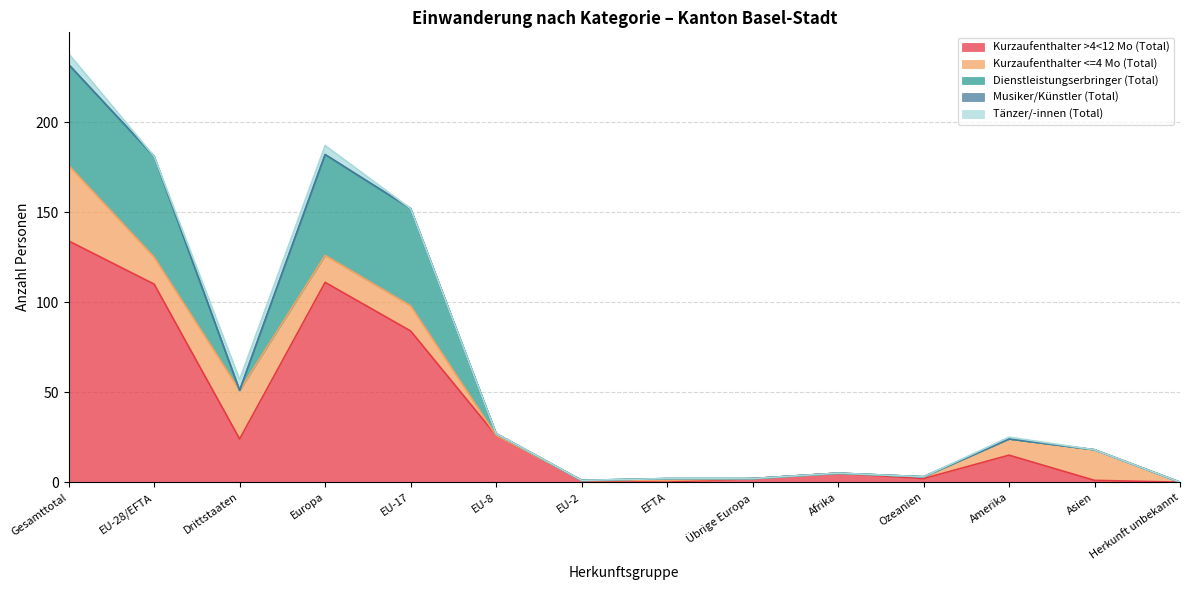

What is the value of the Kurzaufenthalter <=4 Mo (Total) point at the 5th from the left?

14